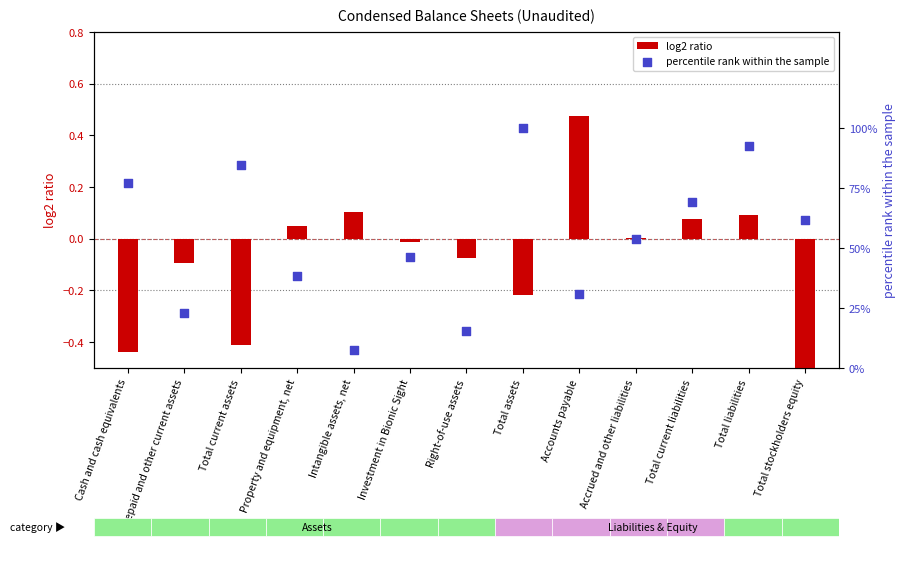

Which series has the largest total across all categories?

percentile rank within the sample